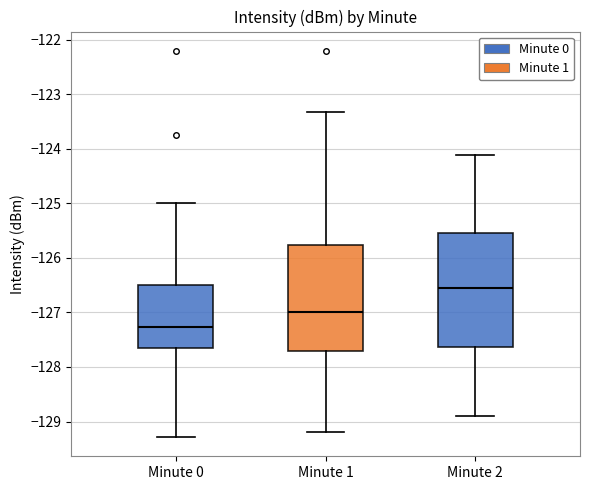

Where is the upper edge of the box for Minute 1 on the y-axis? The values are not printed on the chart, so give them approximately, as read against the axis.

-125.8